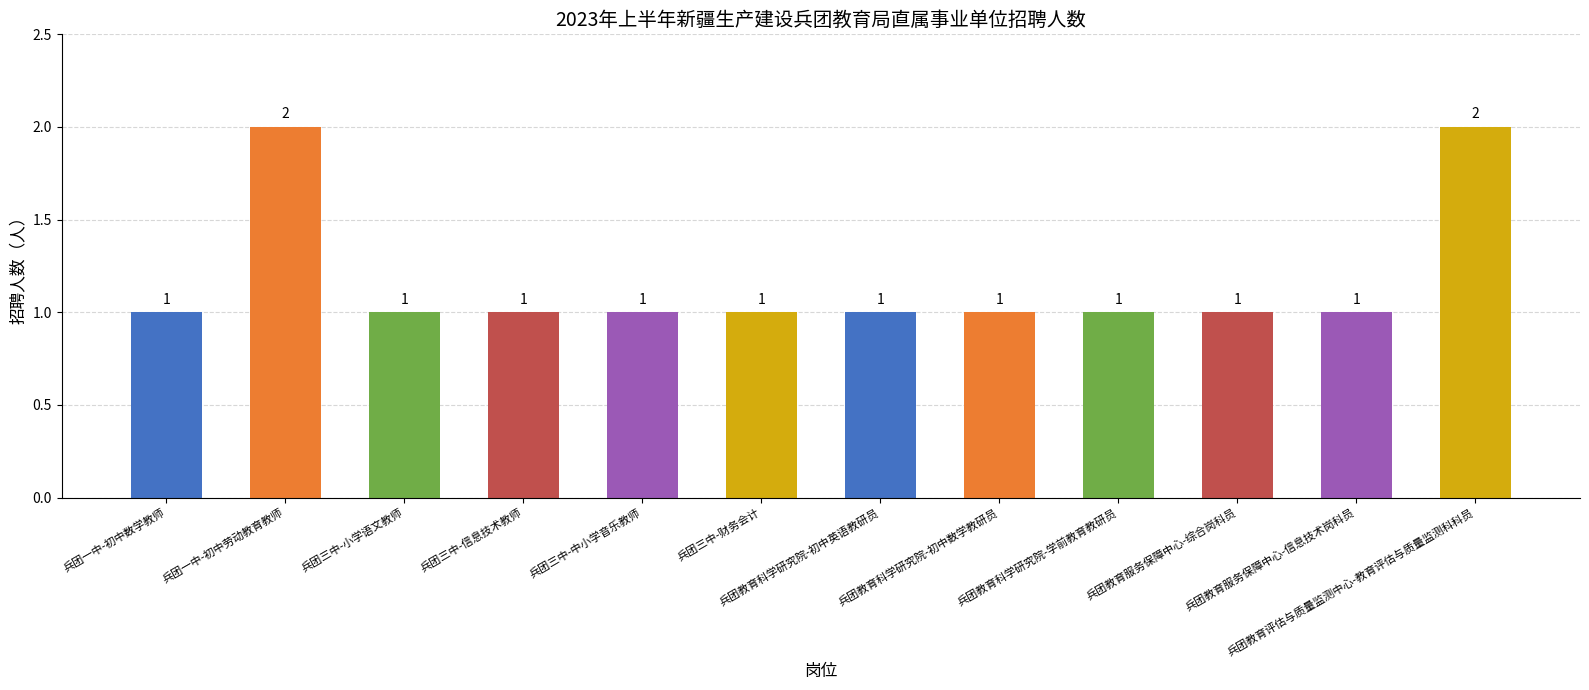

The value at 兵团三中-中小学音乐教师 is 0. True or false?

False